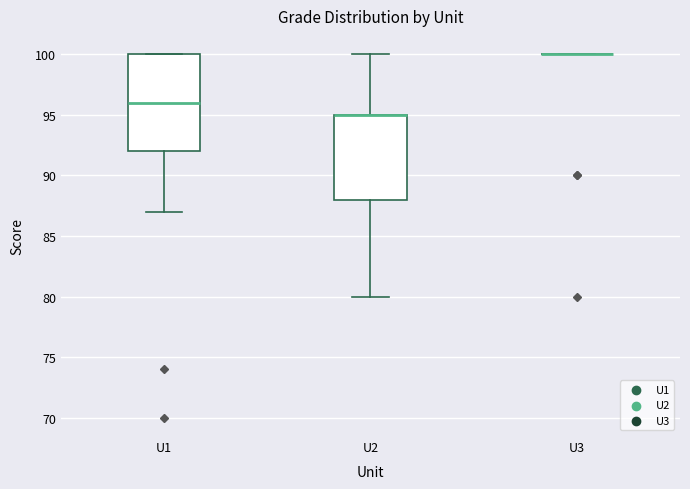

Where does the lower whisker of the box for U2 end on the y-axis? The values are not printed on the chart, so give them approximately, as read against the axis.

80